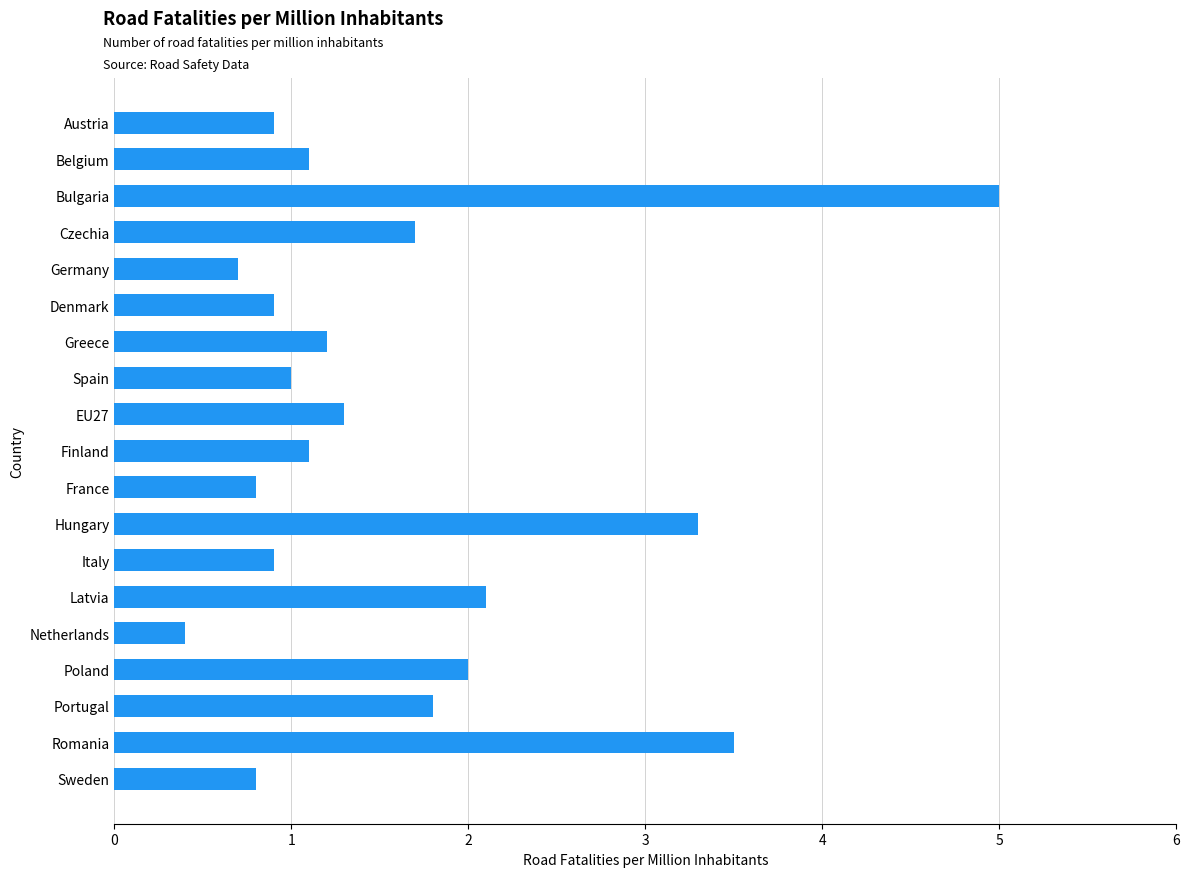

At which label is the value closest to 2?

Poland